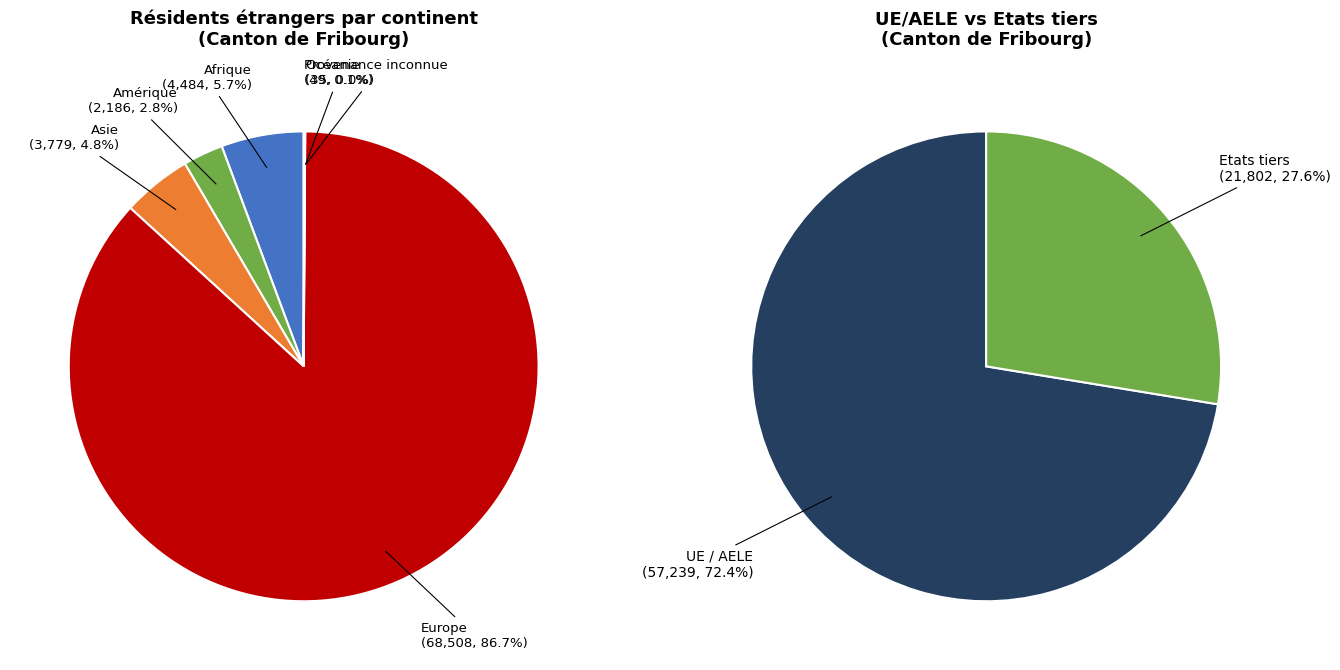

Which slice is the smallest?

Océanie